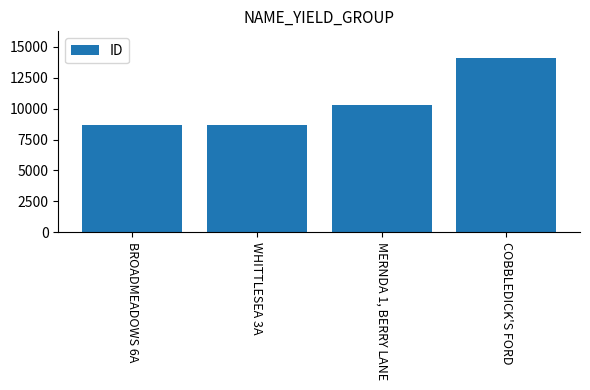

The value at COBBLEDICK'S FORD is 14142. True or false?

True